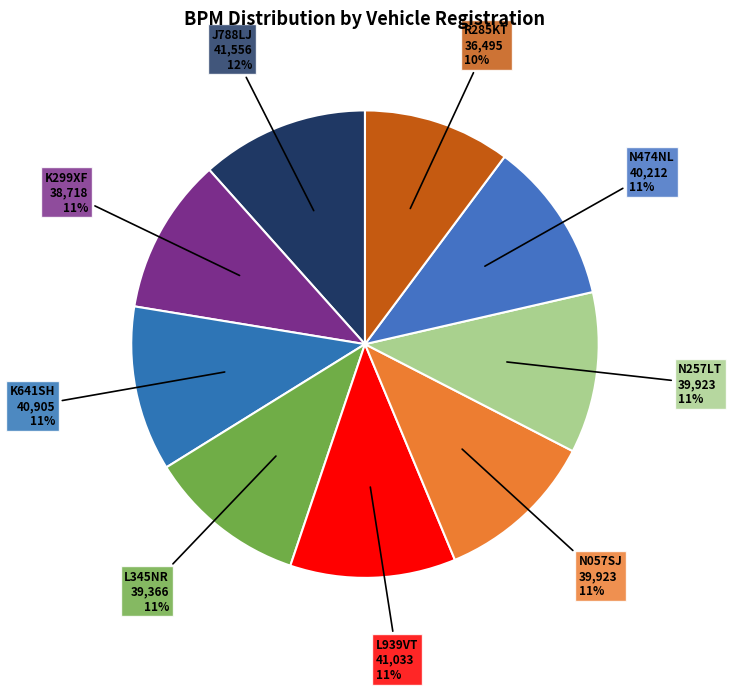

Approximately how many times larger is the value at K299XF compared to L345NR?

1.0